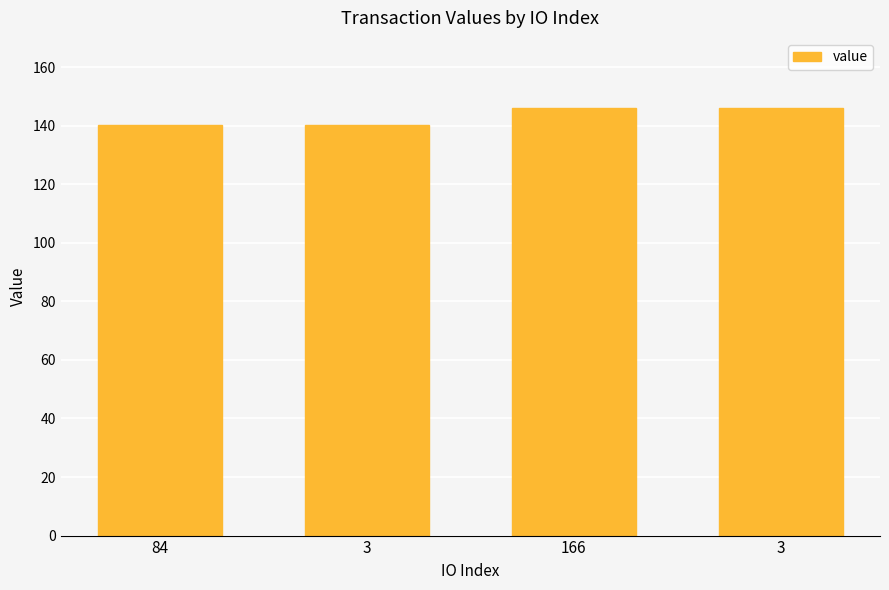

How many series are shown in this chart?

1